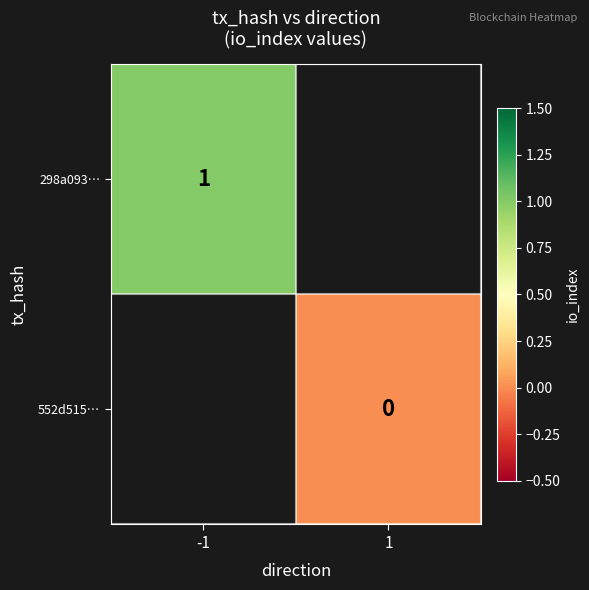

At how many categories does at least one series exceed 0?

1